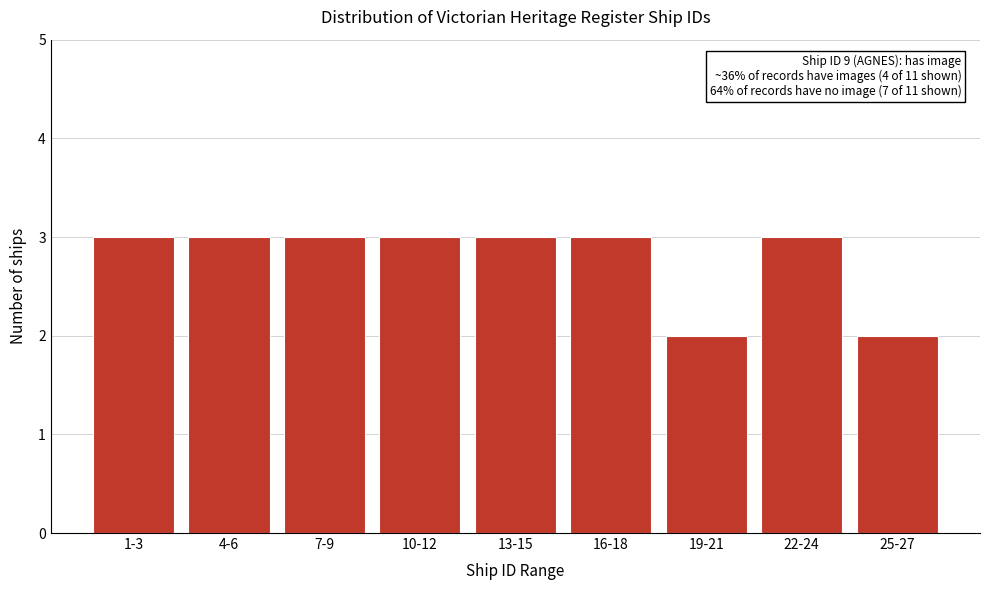

Reading right to left, transcribe all the data shown in this chart.

25-27=2	22-24=3	19-21=2	16-18=3	13-15=3	10-12=3	7-9=3	4-6=3	1-3=3